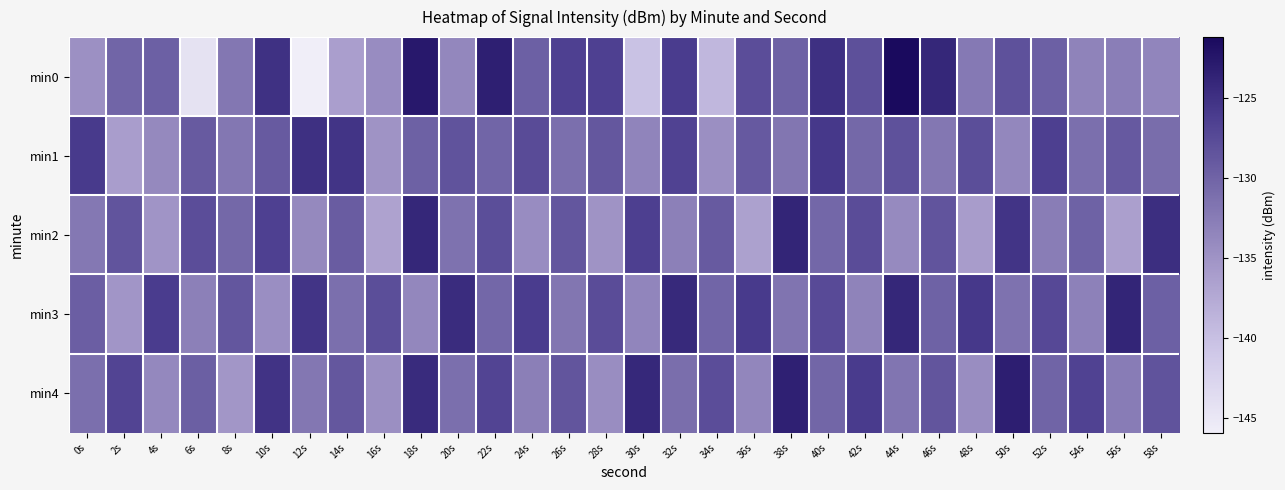

Reading right to left, extract all data points from this chart.

min0: 58s=-133.5	56s=-132.7	54s=-133.3	52s=-129.7	50s=-128.2	48s=-132.3	46s=-124.1	44s=-121.2	42s=-128.1	40s=-124.9	38s=-129.8	36s=-127.8	34s=-139.2	32s=-126.1	30s=-140.3	28s=-126.5	26s=-126.5	24s=-129.7	22s=-123.3	20s=-133.7	18s=-122.7	16s=-134.3	14s=-136.2	12s=-145.9	10s=-125.0	8s=-131.9	6s=-144.4	4s=-129.7	2s=-130.1	0s=-134.7
min1: 58s=-130.9	56s=-129.0	54s=-131.2	52s=-126.5	50s=-133.7	48s=-127.9	46s=-132.0	44s=-128.2	42s=-130.5	40s=-125.7	38s=-131.9	36s=-129.0	34s=-134.6	32s=-126.8	30s=-133.5	28s=-128.8	26s=-131.2	24s=-127.7	22s=-130.1	20s=-128.4	18s=-129.8	16s=-135.1	14s=-125.3	12s=-124.9	10s=-129.1	8s=-132.0	6s=-129.1	4s=-133.9	2s=-136.1	0s=-125.9
min2: 58s=-124.7	56s=-136.3	54s=-129.9	52s=-132.7	50s=-125.3	48s=-135.9	46s=-128.5	44s=-134.1	42s=-127.7	40s=-130.3	38s=-123.9	36s=-136.5	34s=-129.1	32s=-132.9	30s=-126.5	28s=-135.1	26s=-128.7	24s=-134.3	22s=-127.9	20s=-131.5	18s=-124.1	16s=-136.7	14s=-129.3	12s=-133.9	10s=-126.6	8s=-130.4	6s=-127.8	4s=-135.2	2s=-128.5	0s=-132.1
min3: 58s=-129.7	56s=-123.9	54s=-133.1	52s=-127.3	50s=-131.5	48s=-125.7	46s=-129.9	44s=-124.1	42s=-133.3	40s=-127.5	38s=-131.7	36s=-125.9	34s=-130.1	32s=-124.3	30s=-133.5	28s=-127.7	26s=-131.9	24s=-126.1	22s=-130.3	20s=-124.5	18s=-133.7	16s=-127.9	14s=-131.1	12s=-125.3	10s=-134.5	8s=-128.7	6s=-132.9	4s=-126.1	2s=-135.3	0s=-129.5
min4: 58s=-128.4	56s=-132.6	54s=-126.8	52s=-130.0	50s=-123.2	48s=-134.4	46s=-128.6	44s=-131.8	42s=-126.0	40s=-130.2	38s=-123.4	36s=-133.6	34s=-127.8	32s=-131.0	30s=-124.2	28s=-134.4	26s=-128.6	24s=-132.8	22s=-127.0	20s=-131.2	18s=-124.4	16s=-134.6	14s=-128.8	12s=-132.0	10s=-125.2	8s=-135.4	6s=-129.6	4s=-133.8	2s=-127.0	0s=-131.2